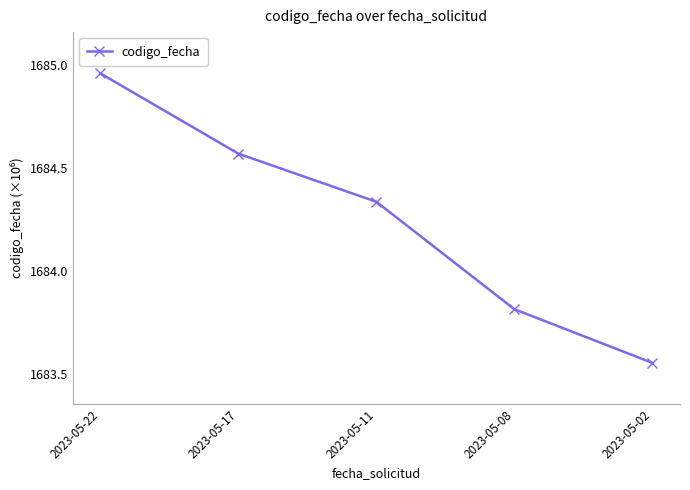

True or false: there are more than 1 points higher than both neighbors.

False